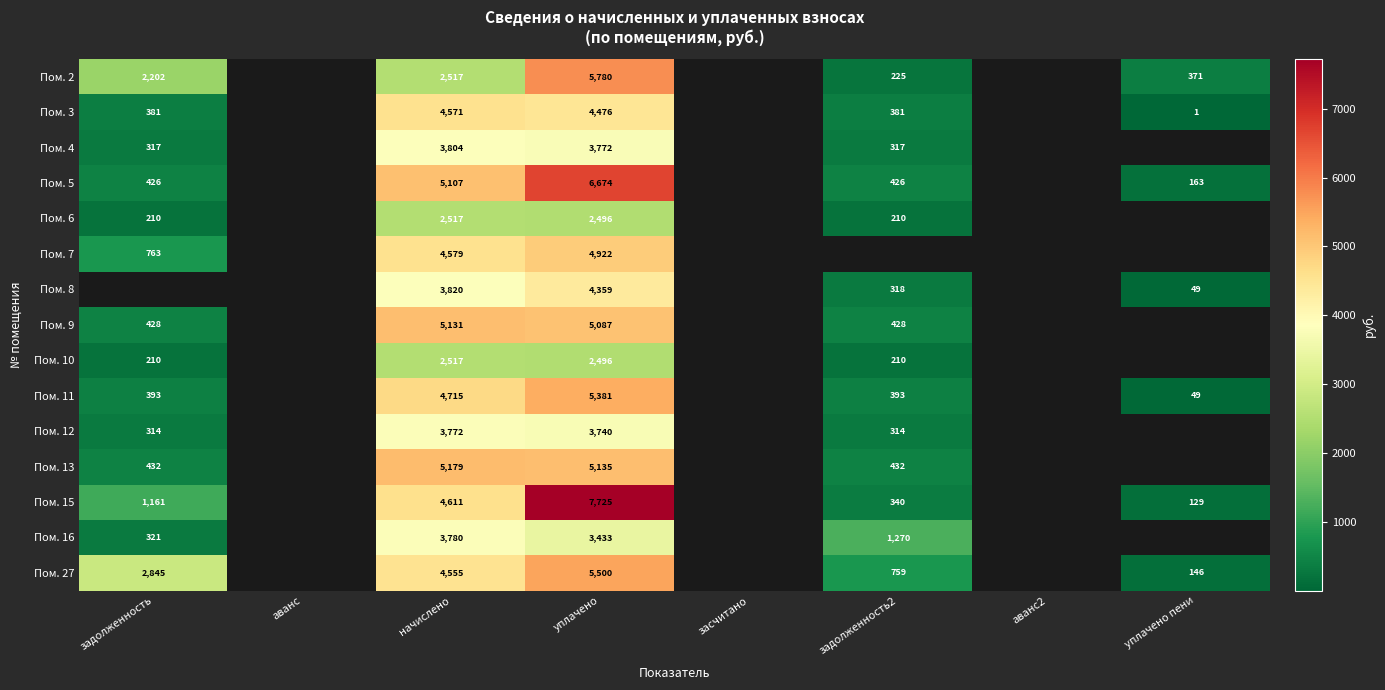

Which label corresponds to the largest value in the chart?

уплачено